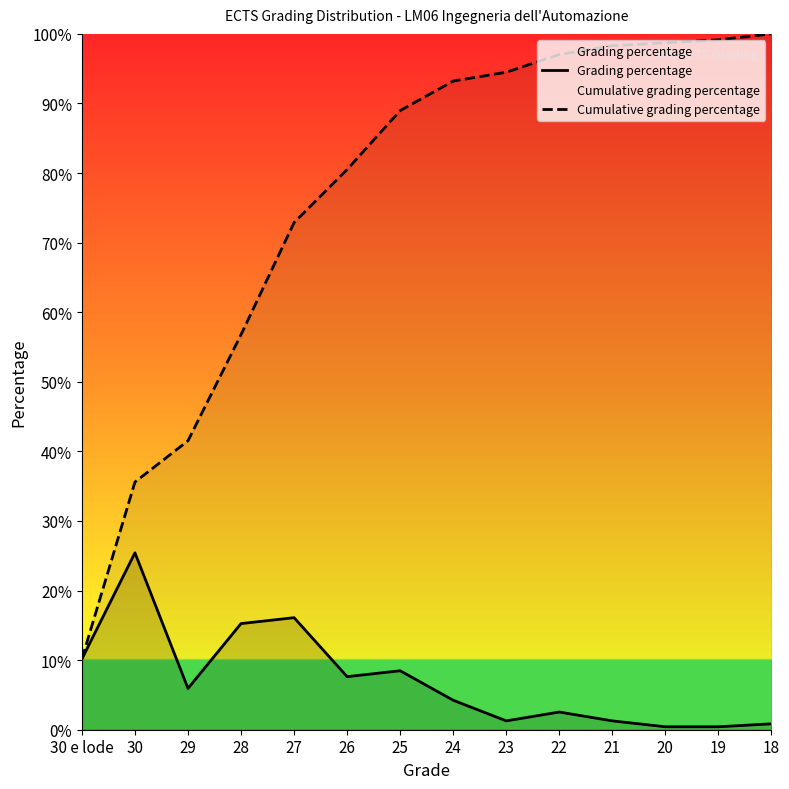

Rank the categories by Cumulative grading percentage value from lowest to highest.

30 e lode, 30, 29, 28, 27, 26, 25, 24, 23, 22, 21, 20, 19, 18